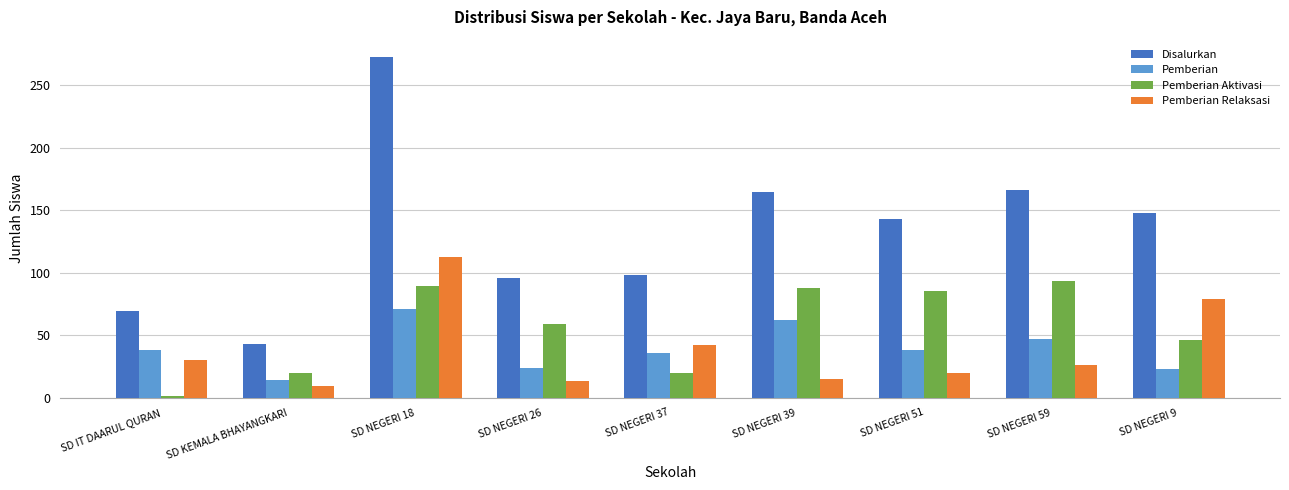

Is it true that Pemberian equals 62 at SD IT DAARUL QURAN?

False